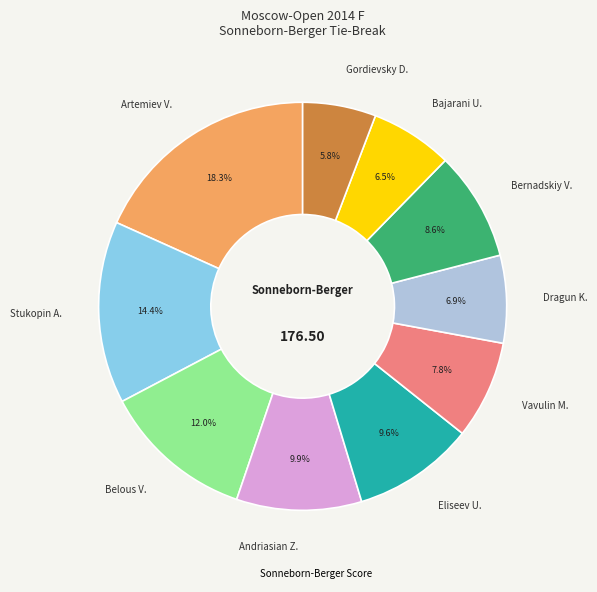

Is the sum of Dragun K. and Artemiev V. greater than half?

No